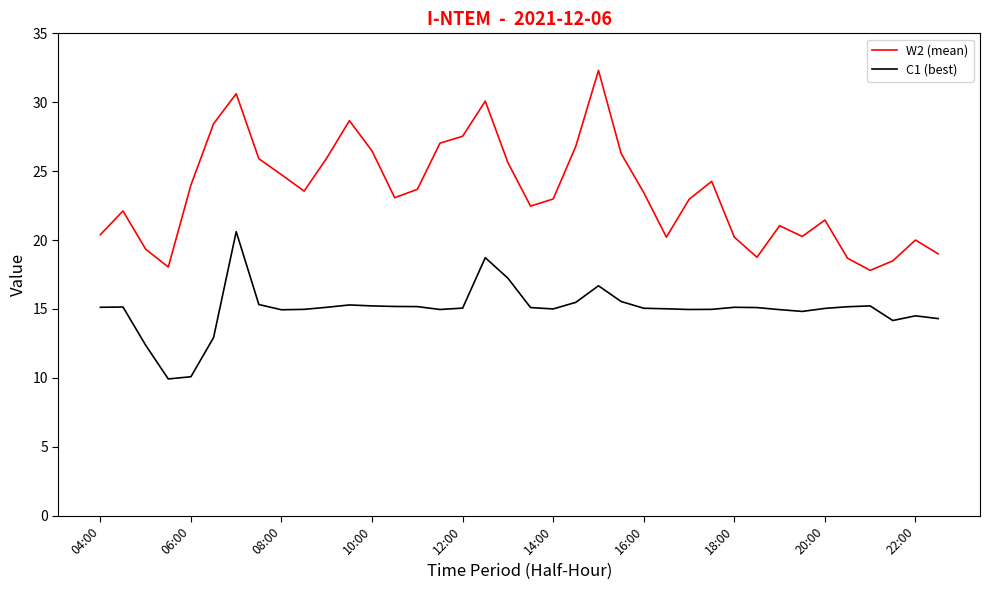

True or false: W2 (mean) and C1 (best) intersect in this chart.

False